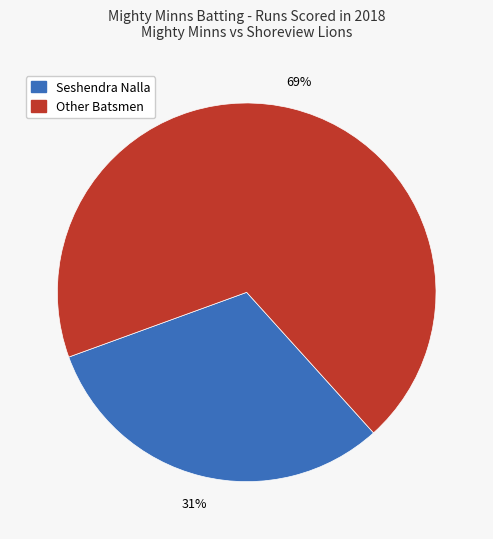

Is there any slice that represents more than half of the pie?

Yes